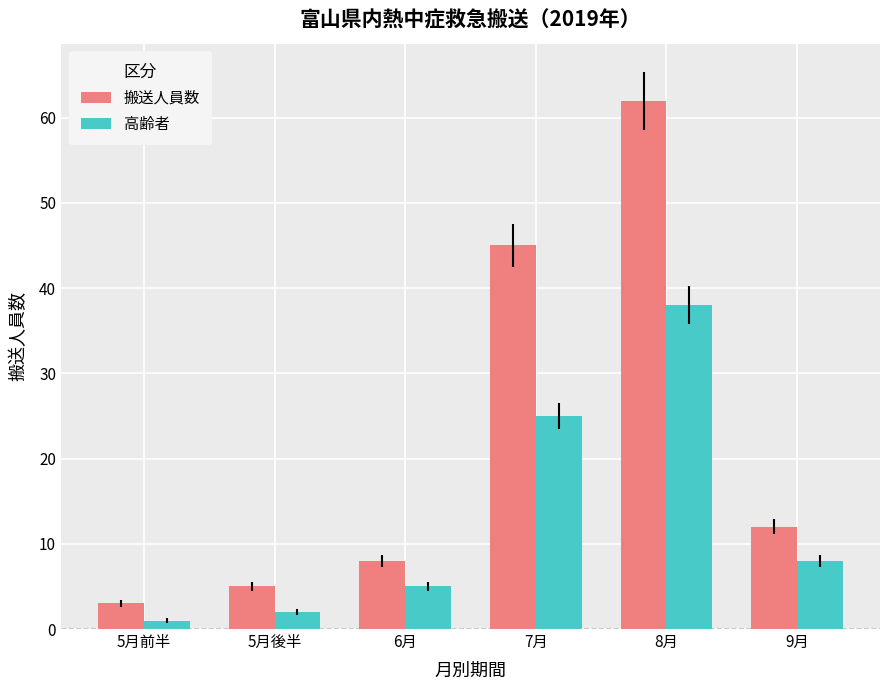

Which series has the largest total across all categories?

搬送人員数